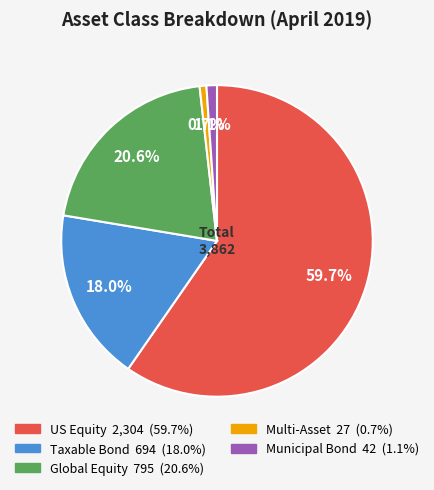

Is it true that Multi-Asset is 1% of the pie?

True